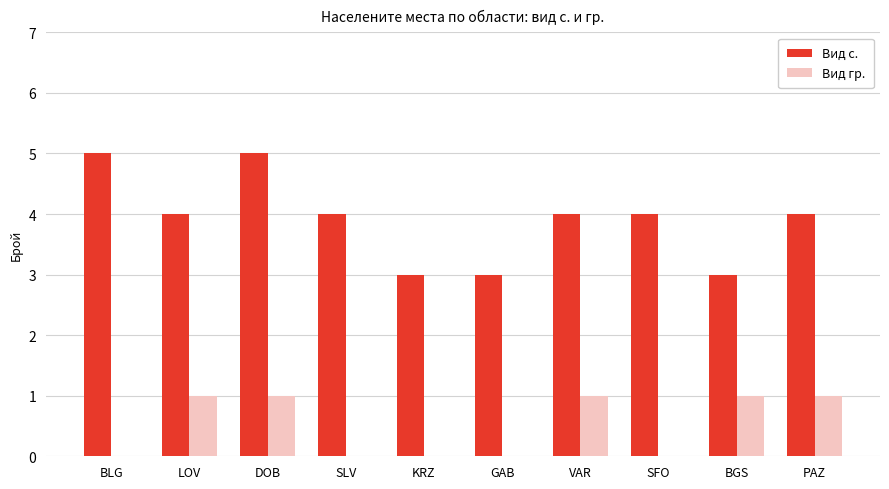

Is the value of Вид с. at BLG greater than the value of Вид гр. at SLV?

Yes